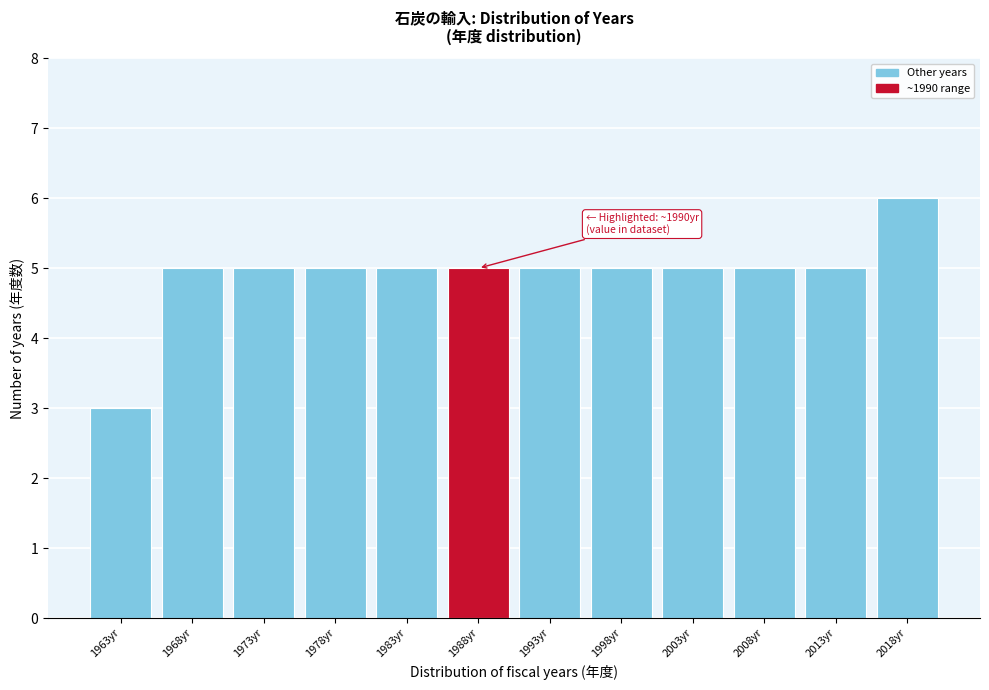

Reading right to left, what are all the values shown in this chart?

6	5	5	5	5	5	5	5	5	5	5	3